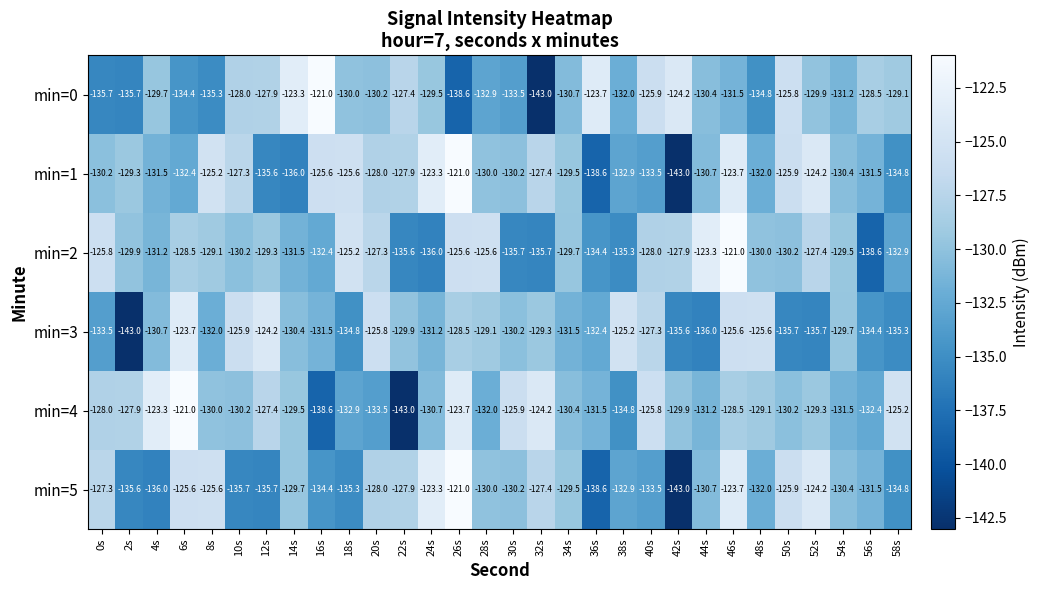

How many series are shown in this chart?

6